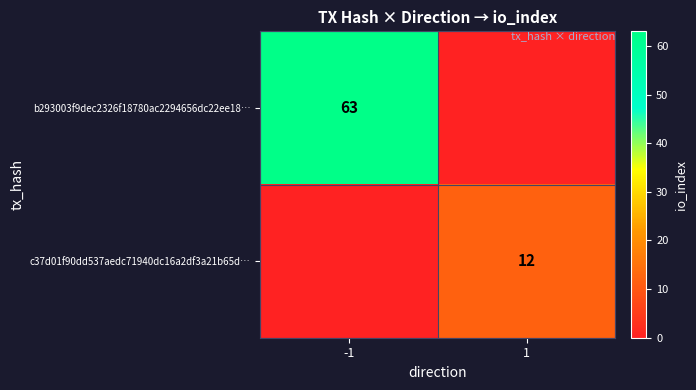

Is the value of b293003f9dec2326f18780ac2294656dc22ee18… at -1 greater than the value of c37d01f90dd537aedc71940dc16a2df3a21b65d… at 1?

Yes